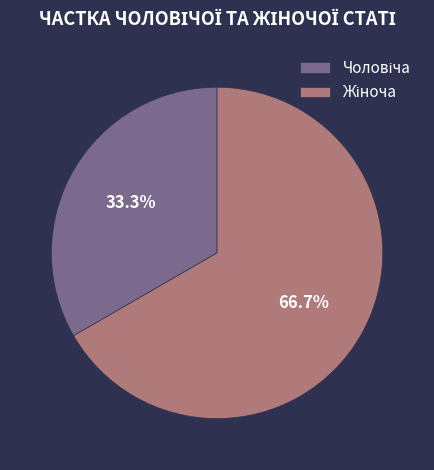

Is there a majority slice in this chart?

Yes